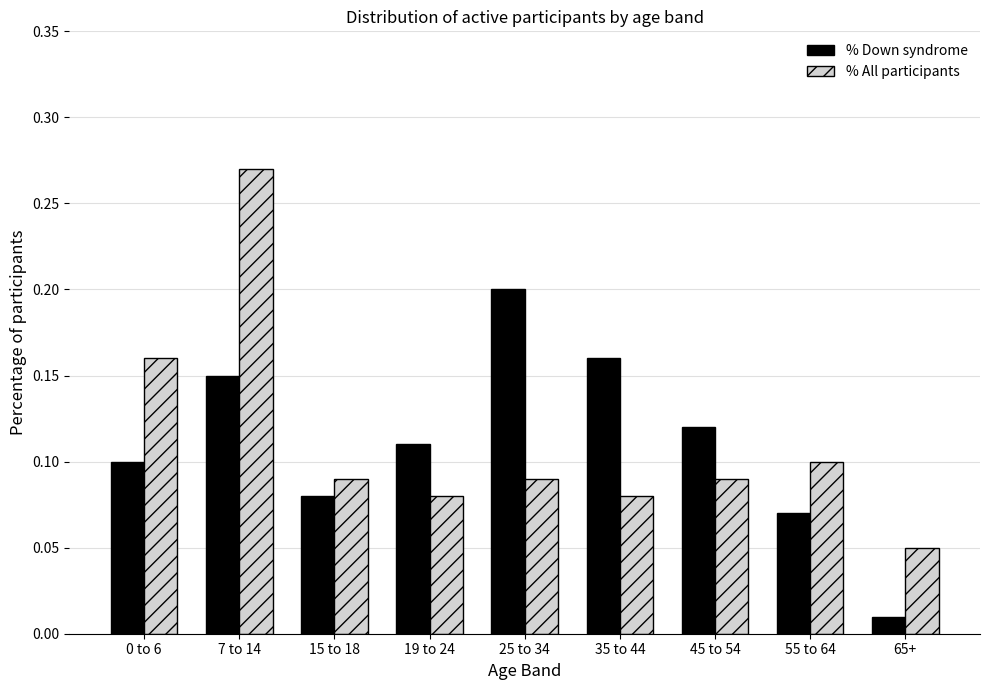

Which series has the widest spread of values?

% All participants